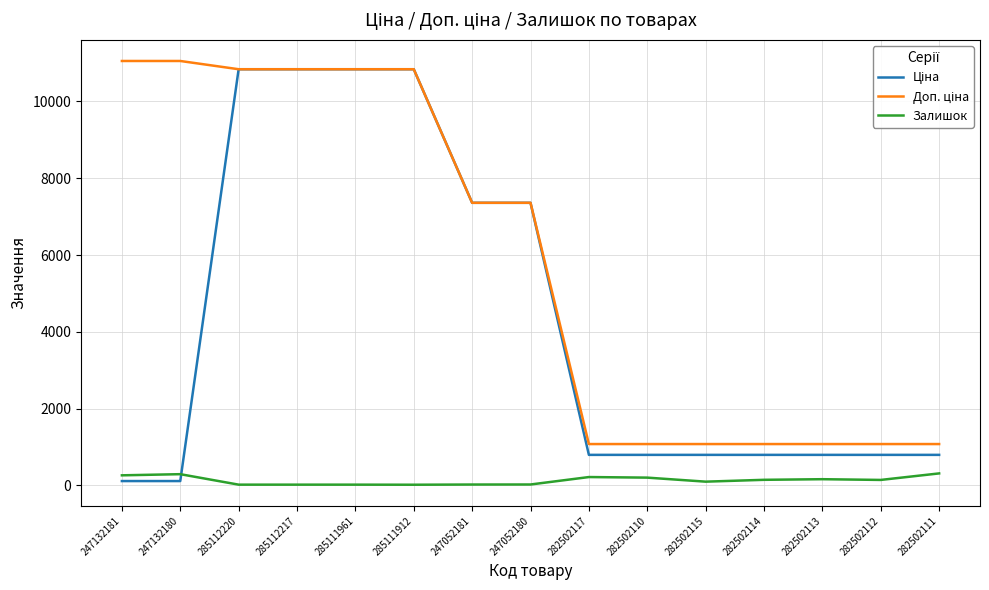

What is the greatest value displayed?

11055.0